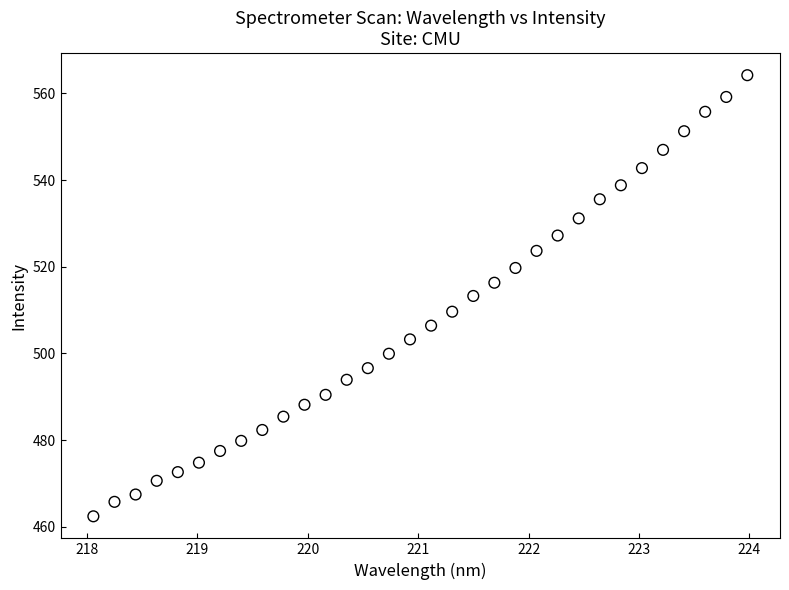

What is the range of X values (max minus min)?

5.9